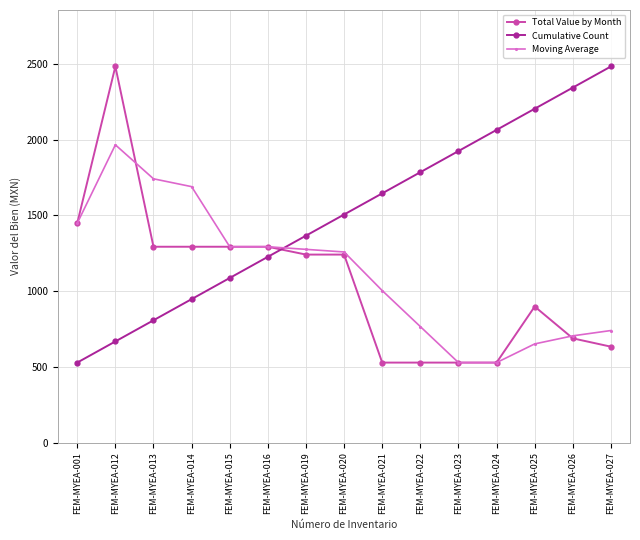

How many distinct data groups are displayed?

3